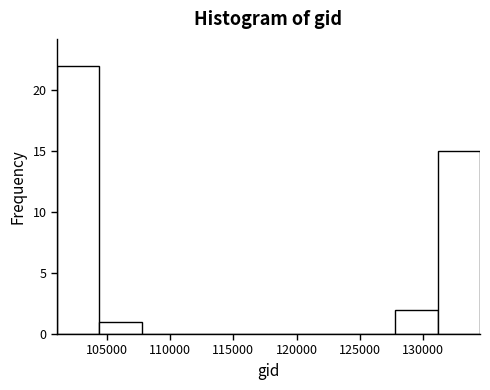

Reading left to right, transcribe this chart: for each bar, give the range it covers on the x-axis and its height. Neither the bar edges nor the heights are printed on the chart, so give them approximately, as read against the axes.

101000 to 104500: 22
104500 to 107500: 1
107500 to 111000: 0
111000 to 114500: 0
114500 to 118000: 0
118000 to 121000: 0
121000 to 124500: 0
124500 to 128000: 0
128000 to 131000: 2
131000 to 134500: 15